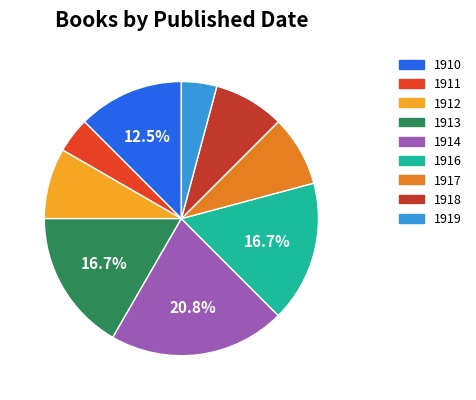

What percentage is the 1914 slice, to the nearest percent?

21%